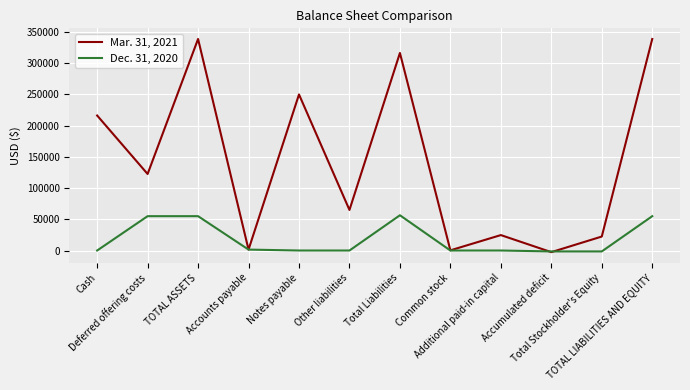

Which series has the largest total across all categories?

Mar. 31, 2021